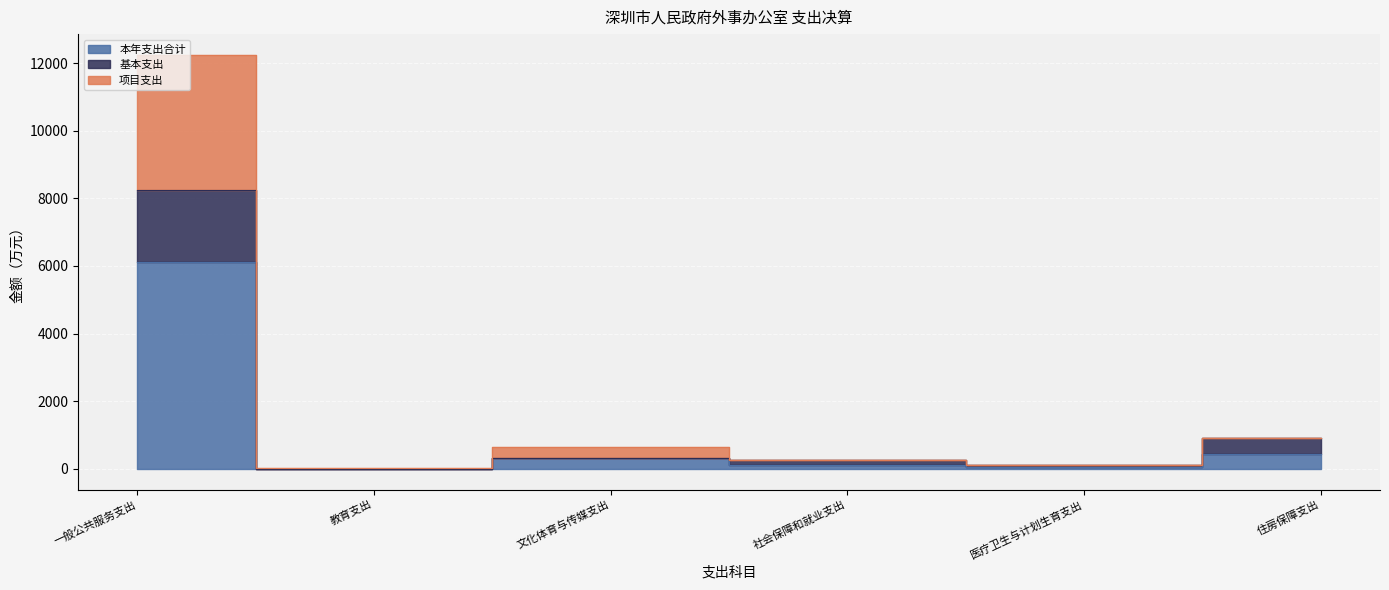

What is the value of the 本年支出合计 point at the 6th from the left?

449.0